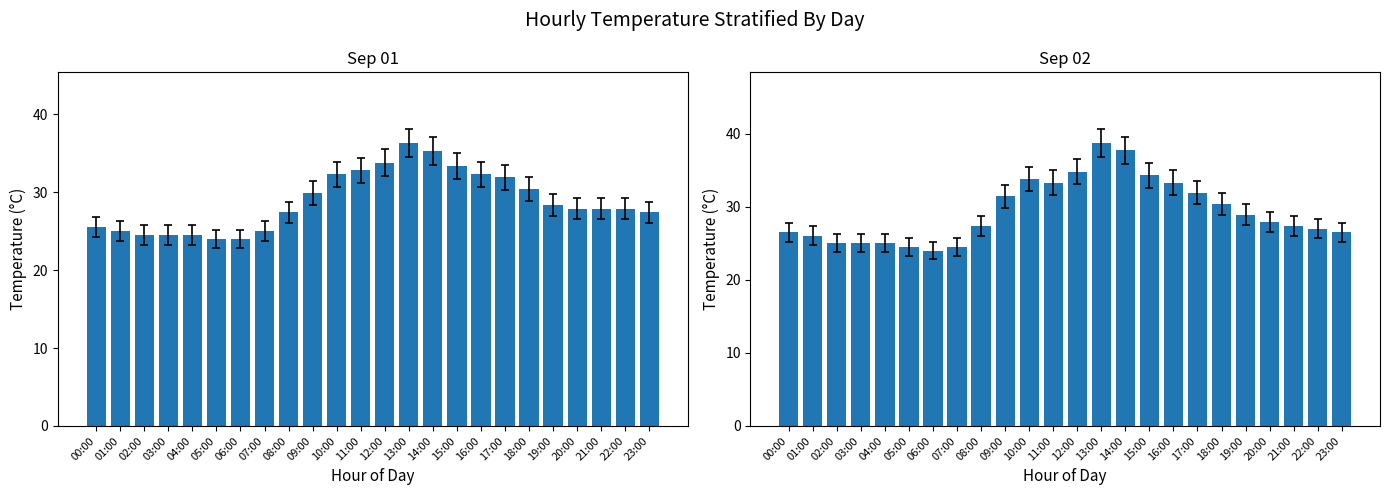

What is the smallest value displayed?

24.0